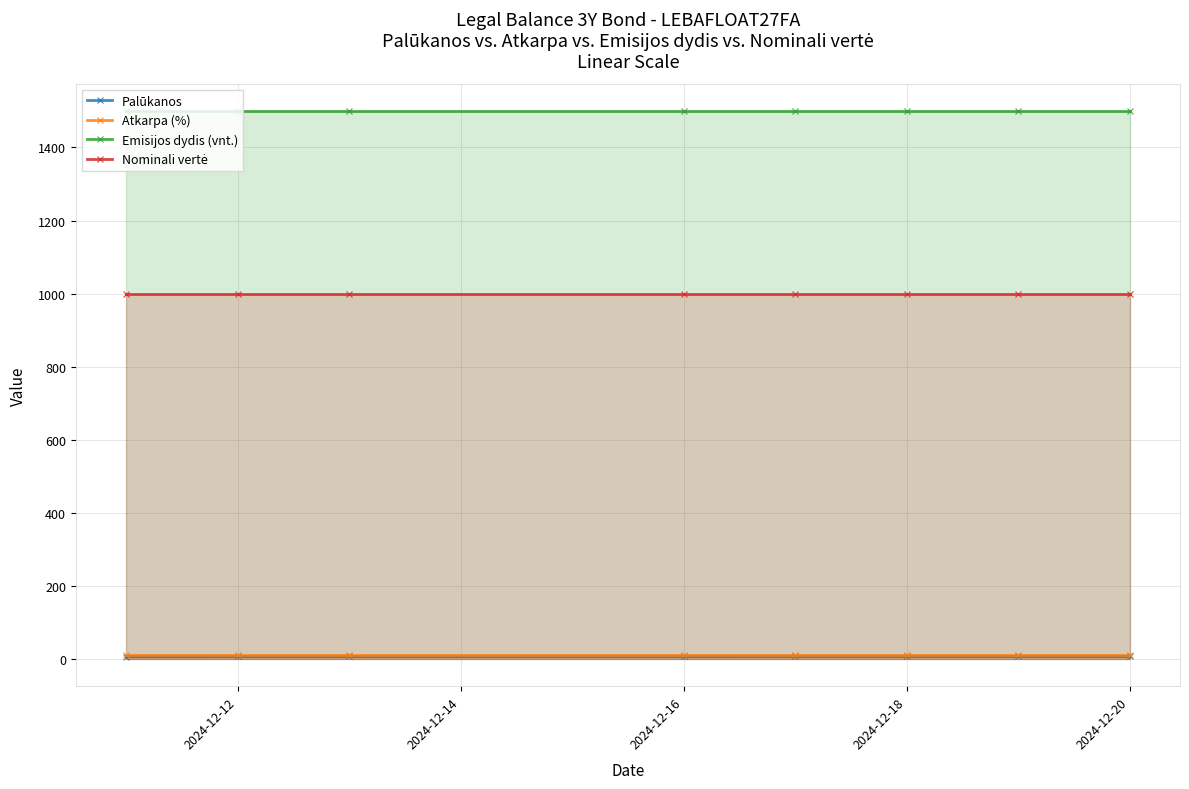

What is the maximum value shown in the chart?

1500.0